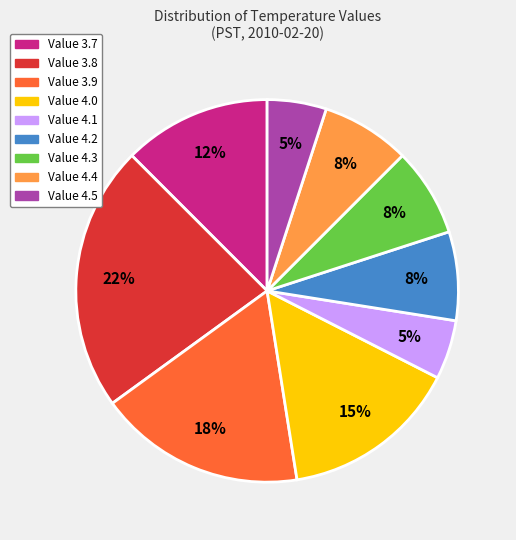

Is the sum of Value 4.4 and Value 4.3 greater than half?

No